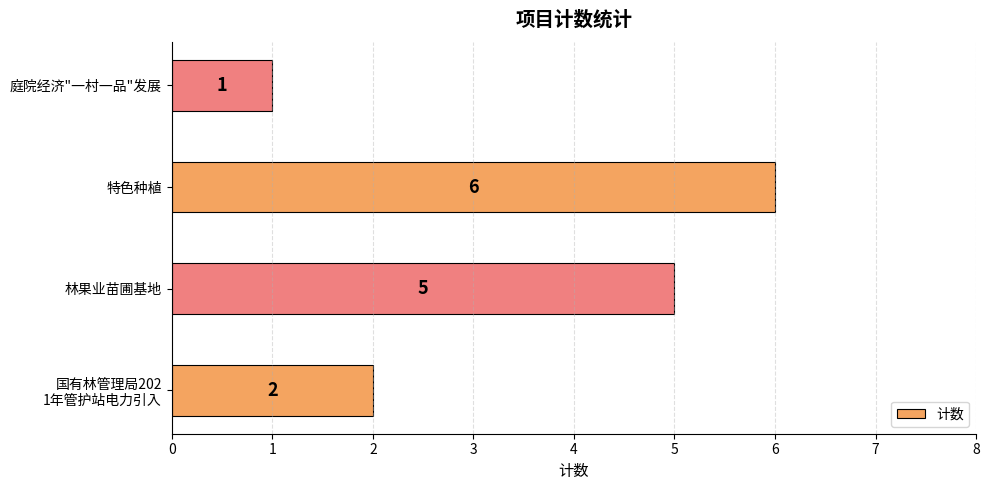

What is the change in value from 林果业苗圃基地 to 庭院经济"一村一品"发展?

-4